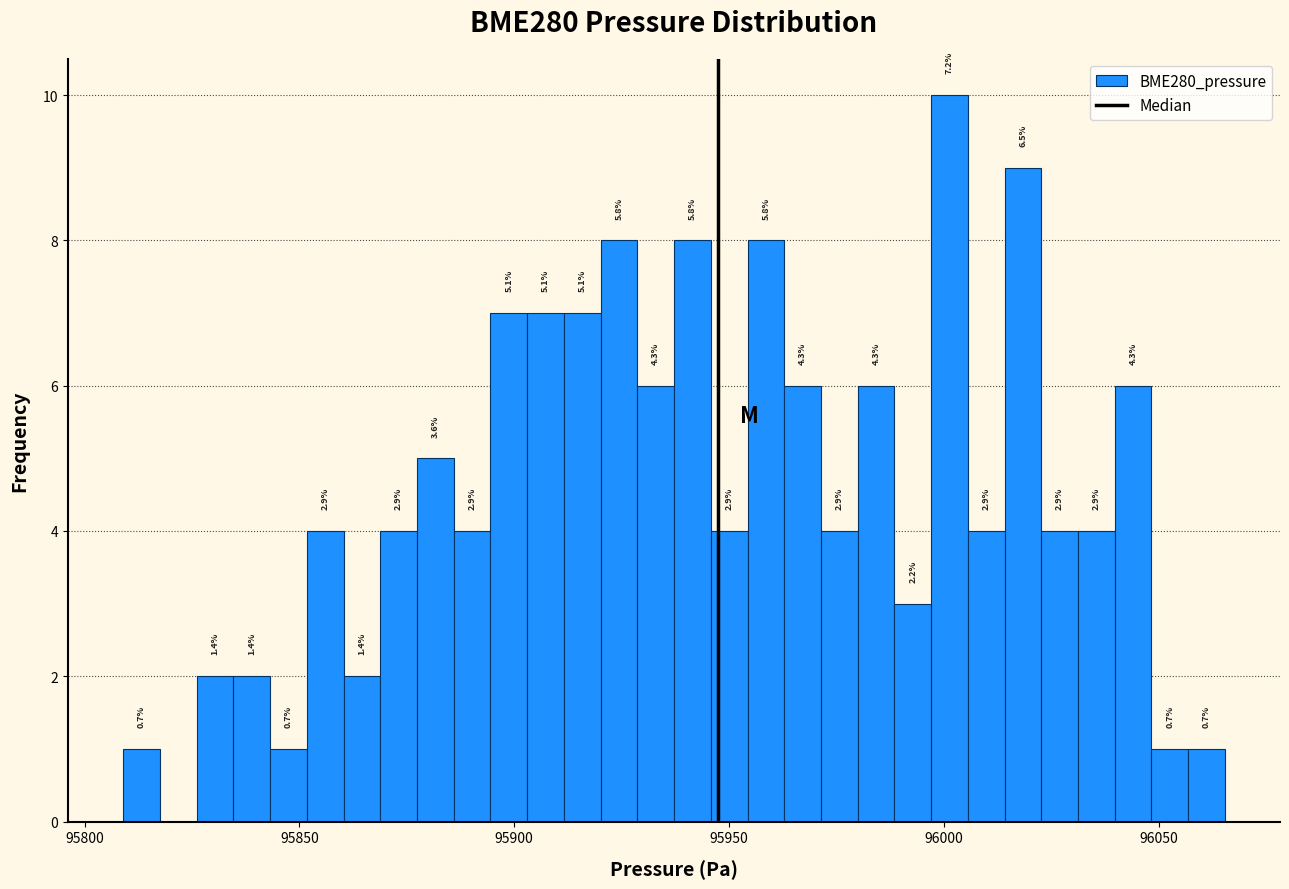

Around what value on the x-axis is the tallest bar? Give the approximate position of its centre, as read against the axis.

96000